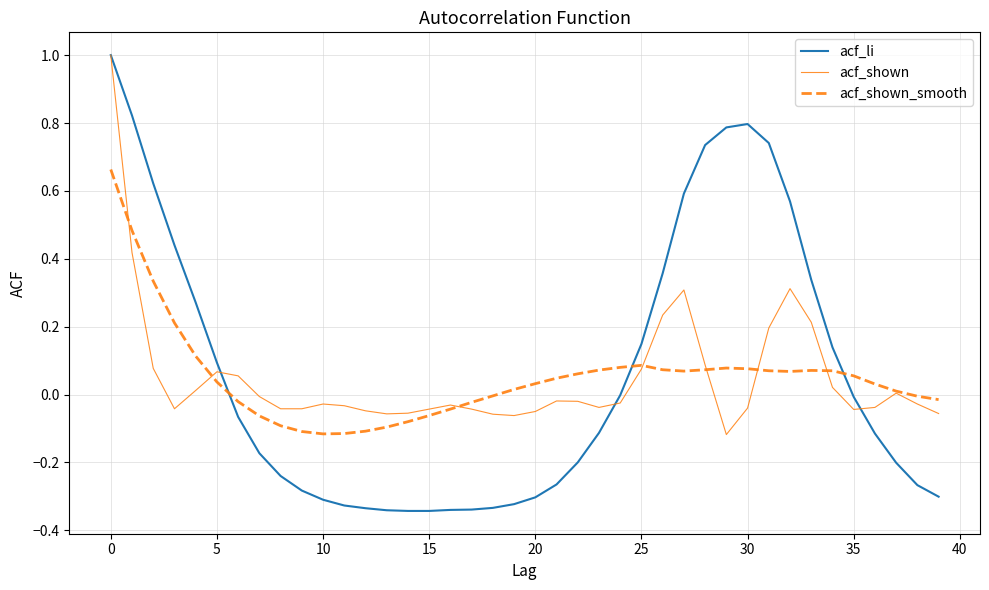

Which series has the largest range (max minus min)?

acf_li